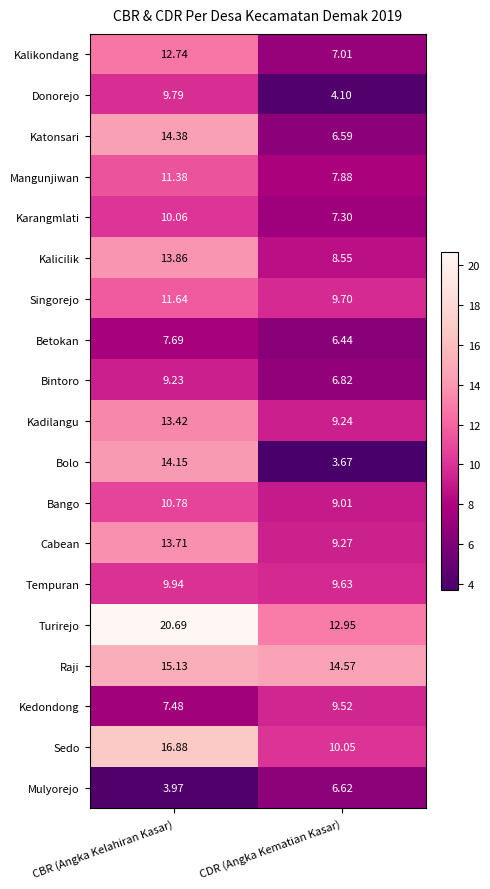

Between CBR (Angka Kelahiran Kasar) and CDR (Angka Kematian Kasar), which series saw the biggest shift?

Bolo